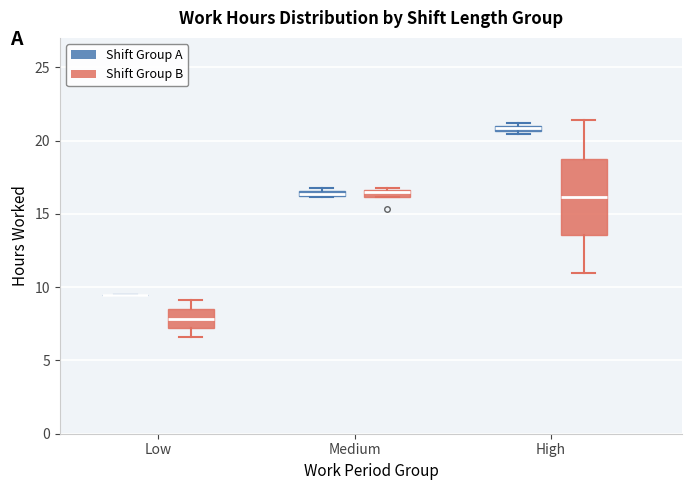

Which box is the tallest, from its lower edge to its upper edge?

High (Shift Group B)